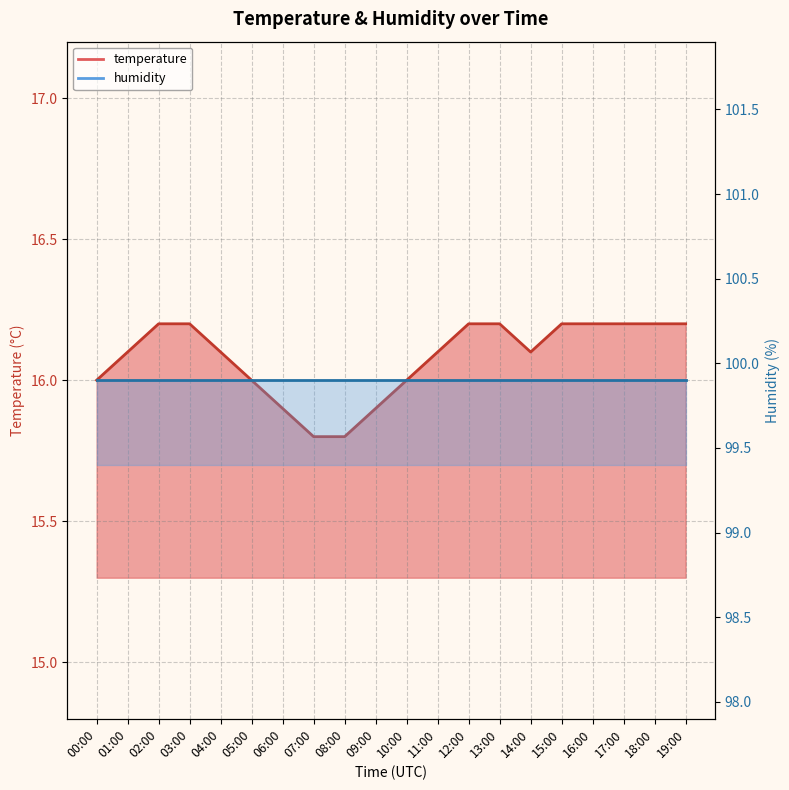

Which label corresponds to the smallest value in the chart?

07:00